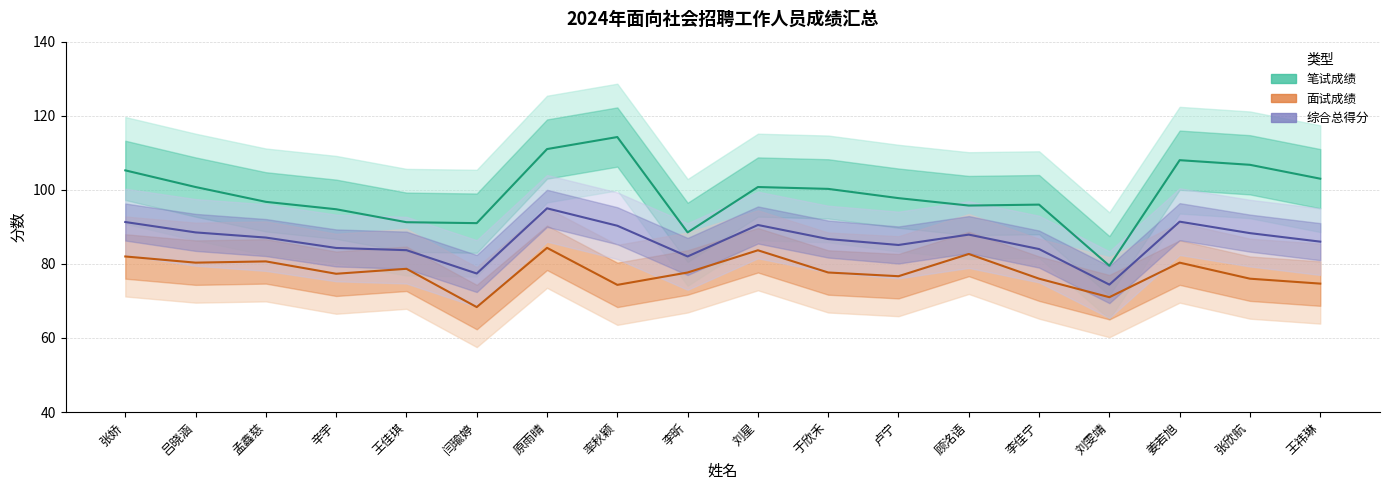

Between 原雨晴 and 率秋颖, which is larger?

率秋颖